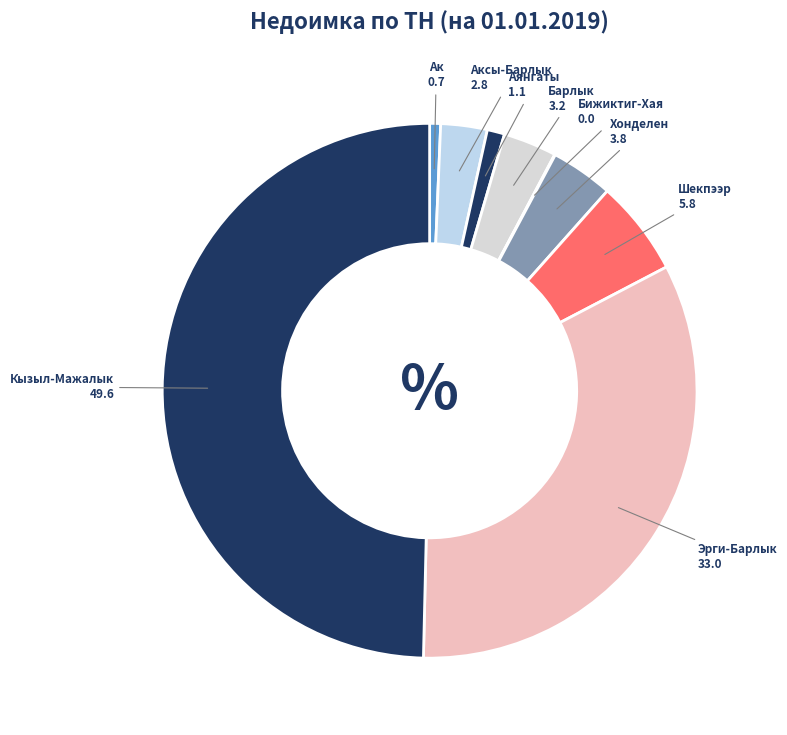

Is the sum of Хонделен and Ак greater than half?

No